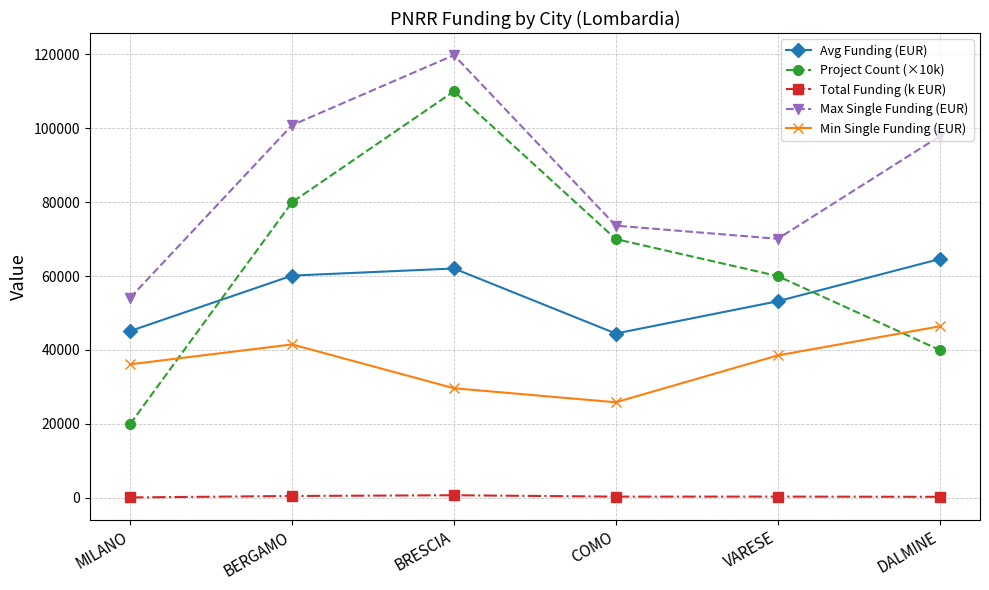

Which series has the largest total across all categories?

Max Single Funding (EUR)